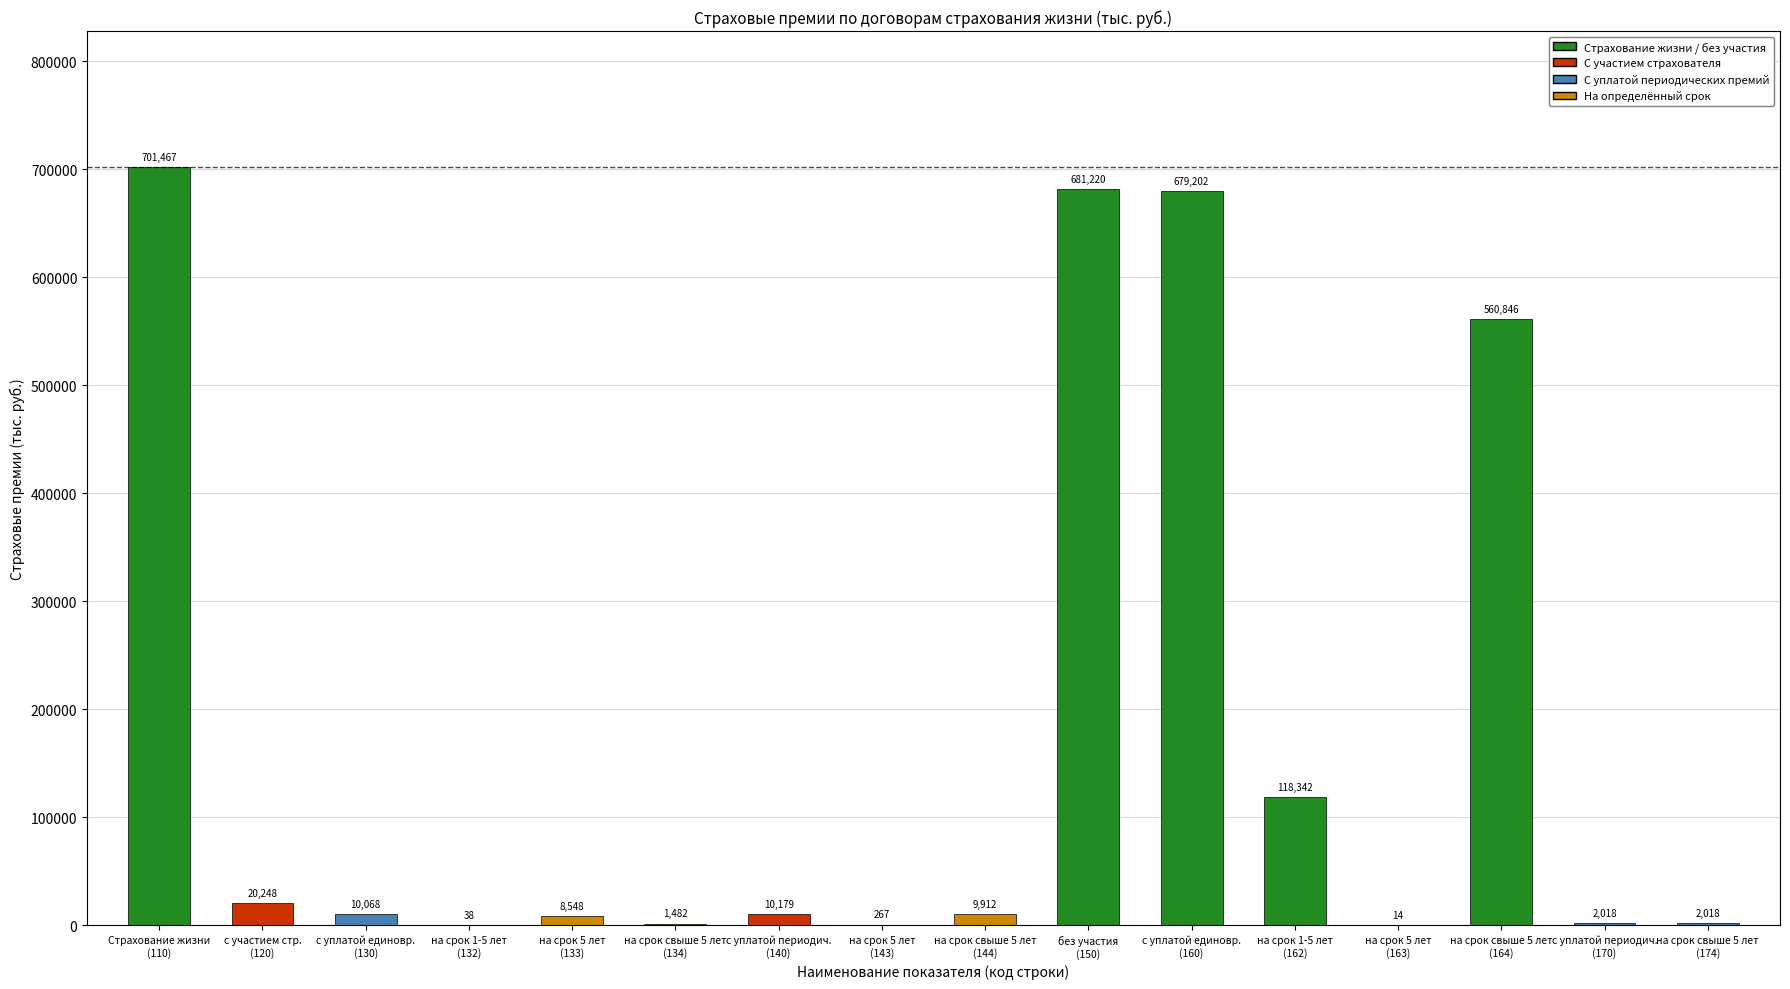

What is the value of the 9th bar from the left?

9911.7